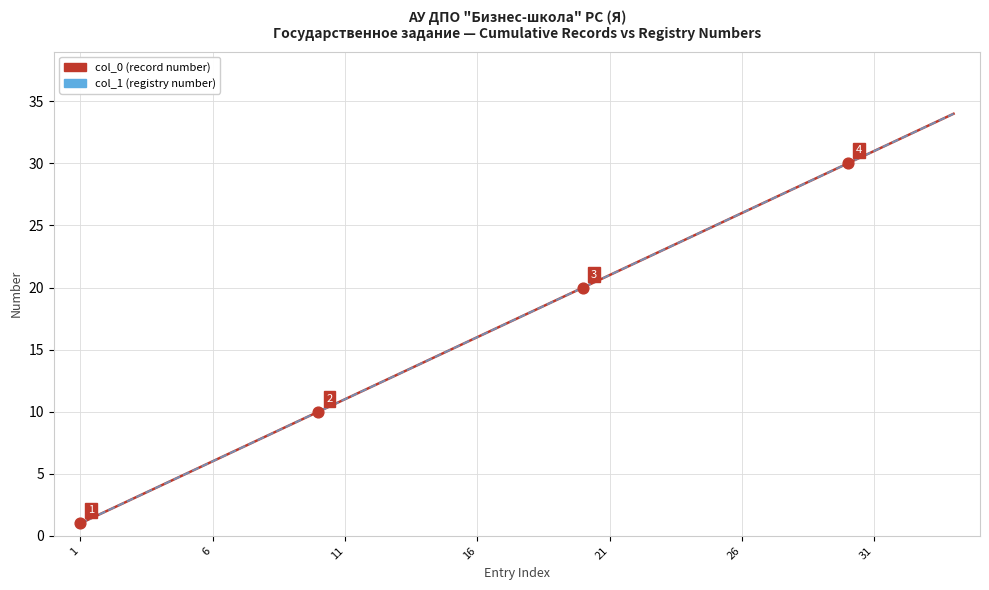

What are all the series names shown in the legend?

col_0 (record number), col_1 (registry number)